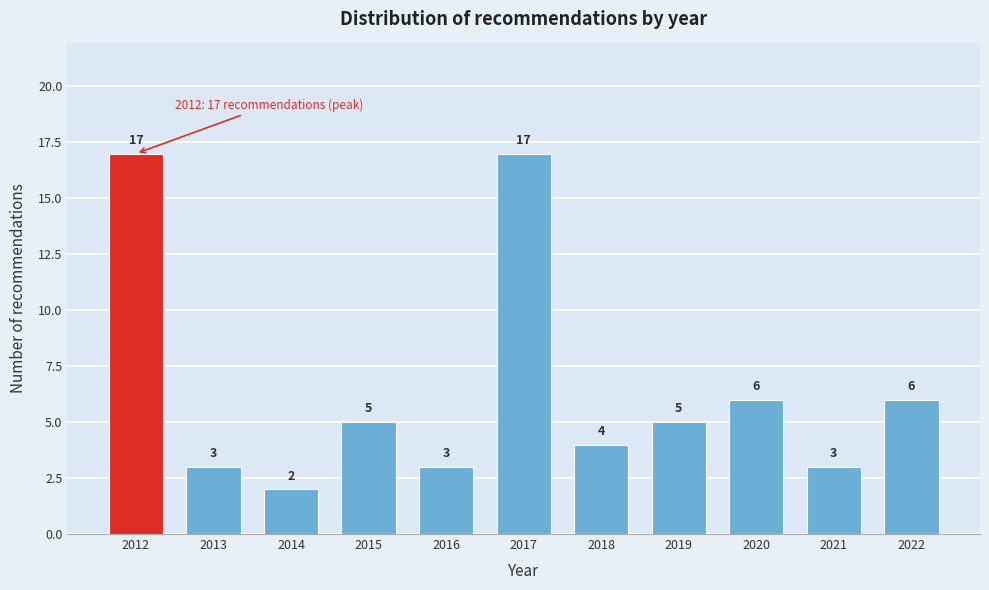

Reading right to left, transcribe all the data shown in this chart.

6	3	6	5	4	17	3	5	2	3	17